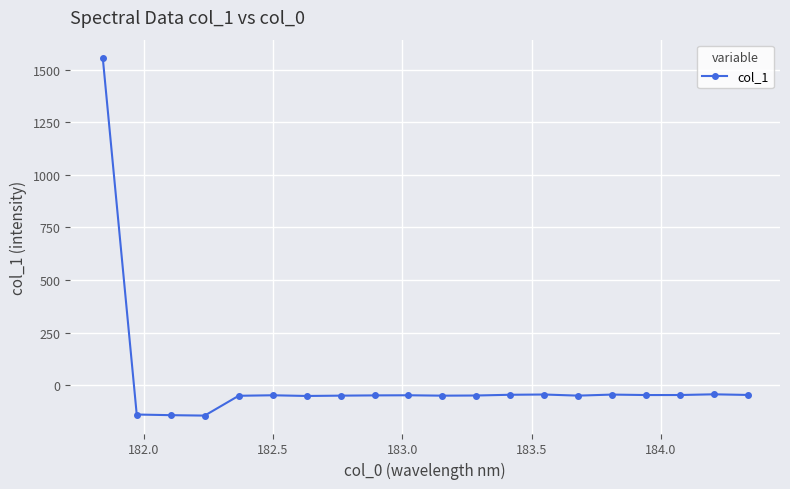

What is the difference between the maximum and minimum values?

1701.9